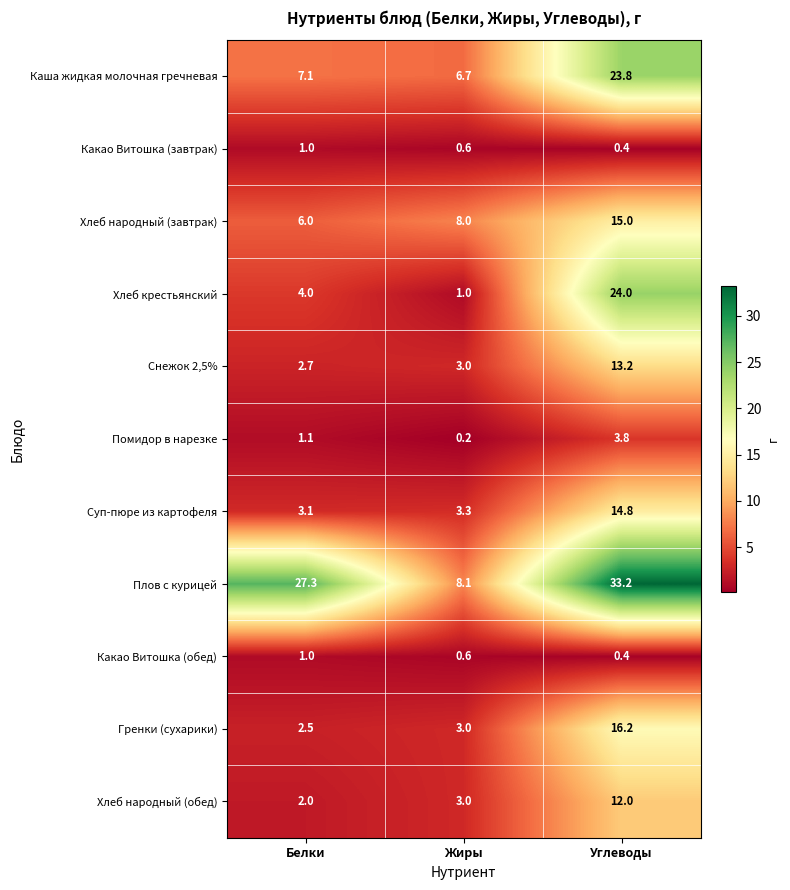

The Гренки (сухарики) series shows 2.5 at Белки. True or false?

True